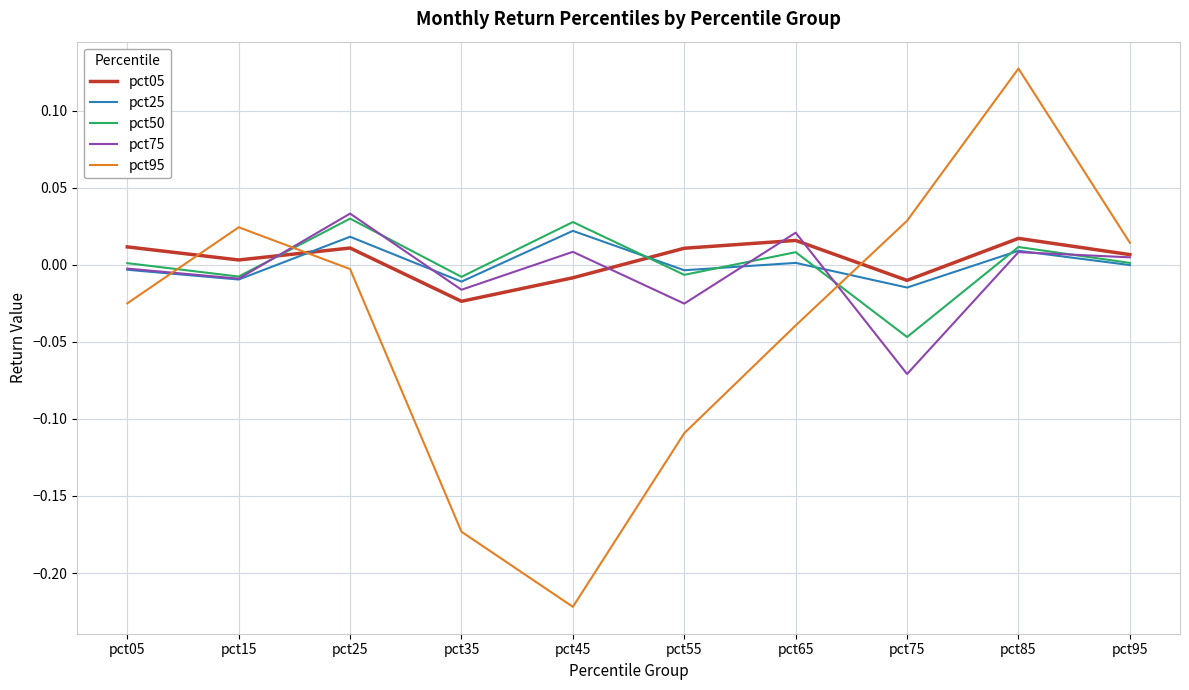

Where is the first local maximum for pct95?

pct15